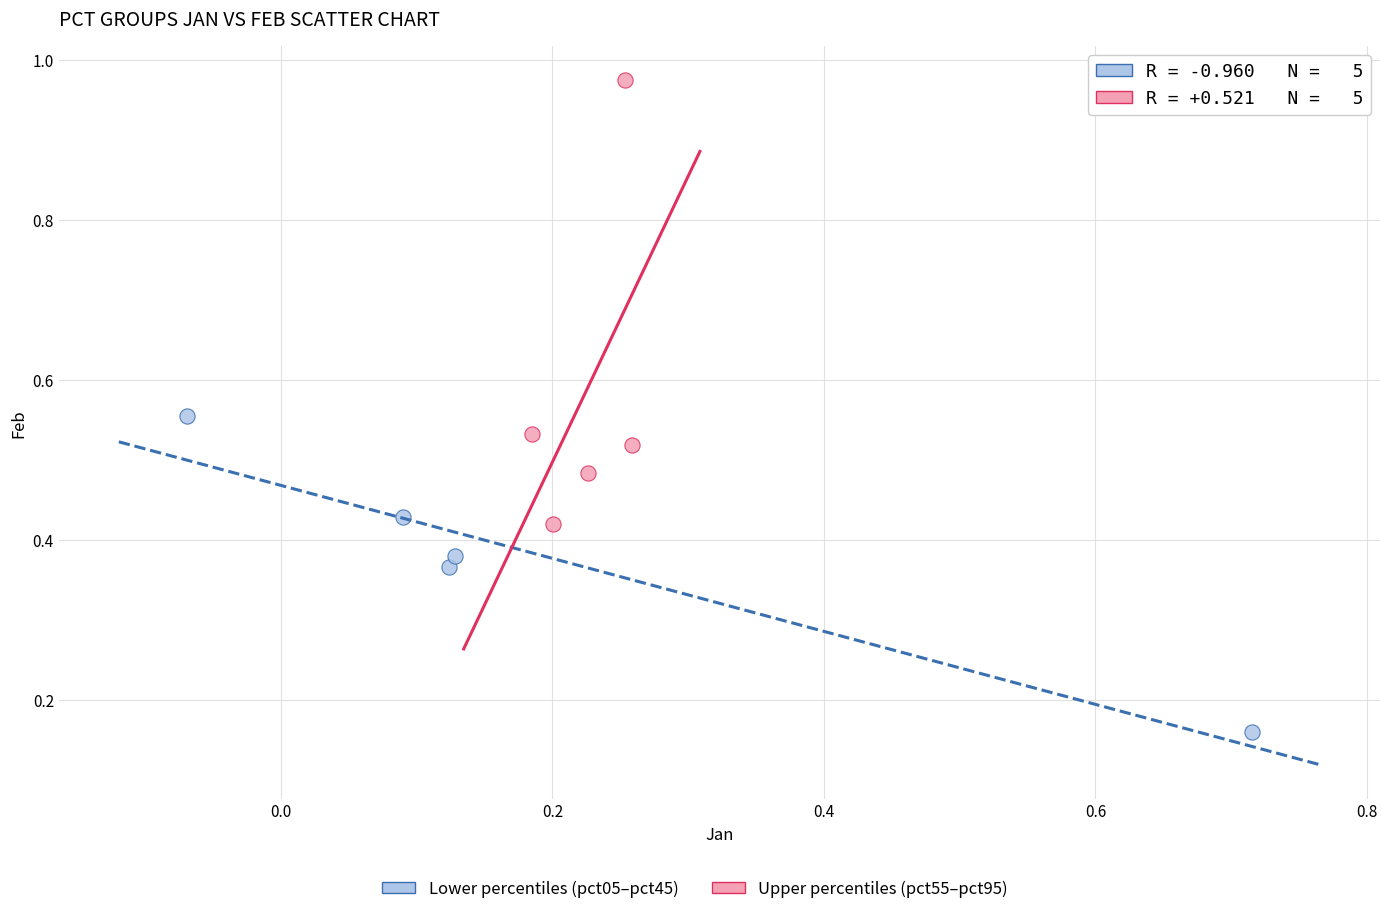

Which series has the largest Y range (max minus min)?

Upper percentiles (pct55–pct95)